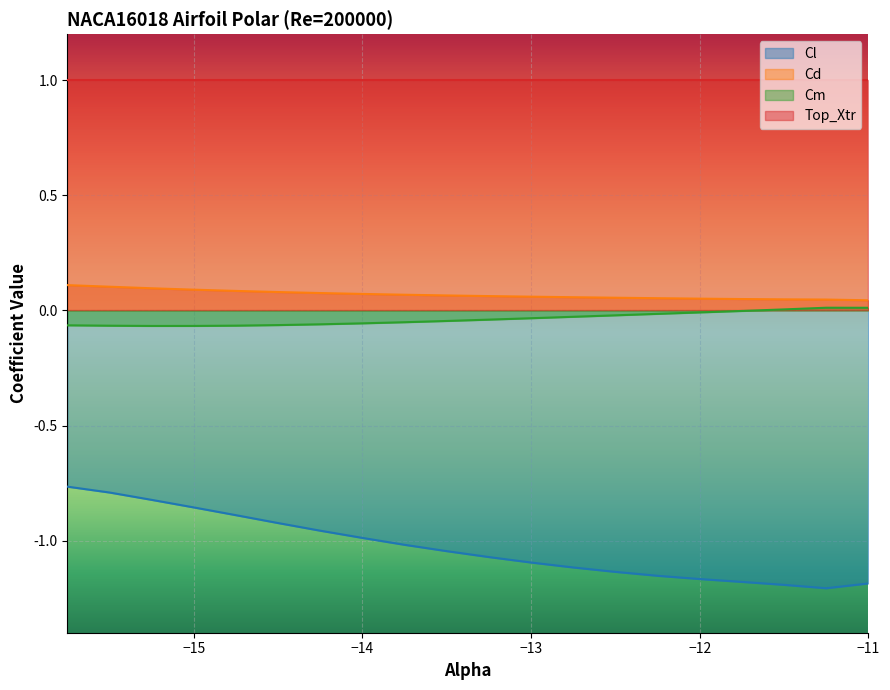

Which series changed the most between -13.5 and -11.0?

Cl